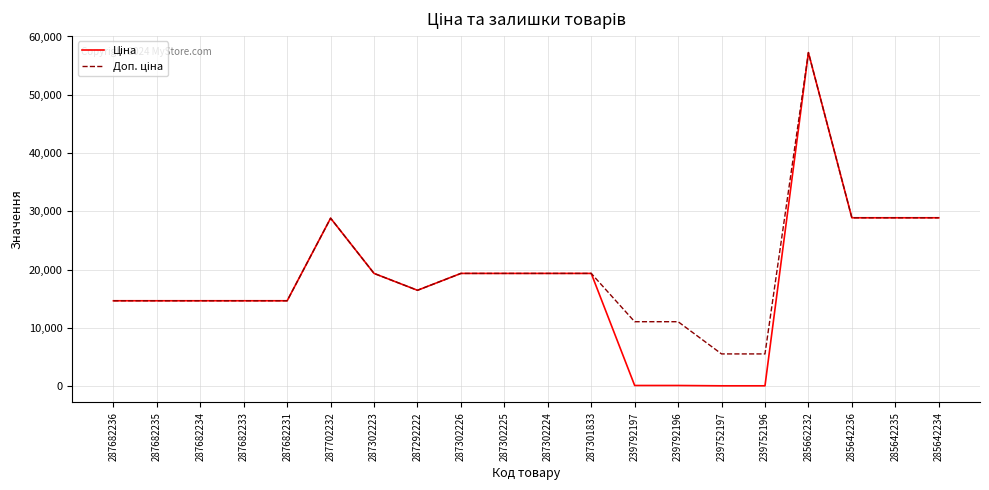

What is the total value across all series at 287302224?

38686.1